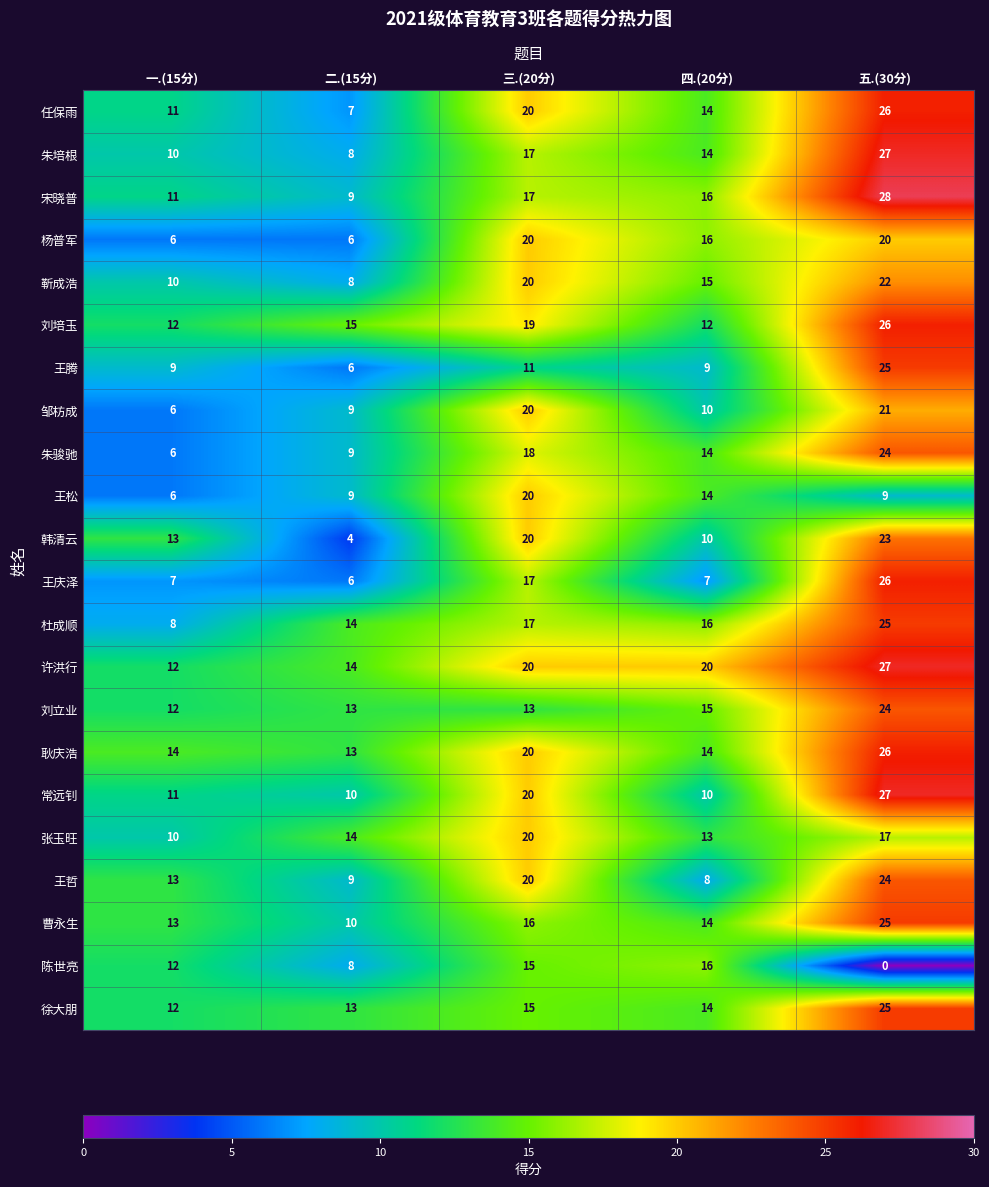

What is the total value across all series at 一.(15分)?

224